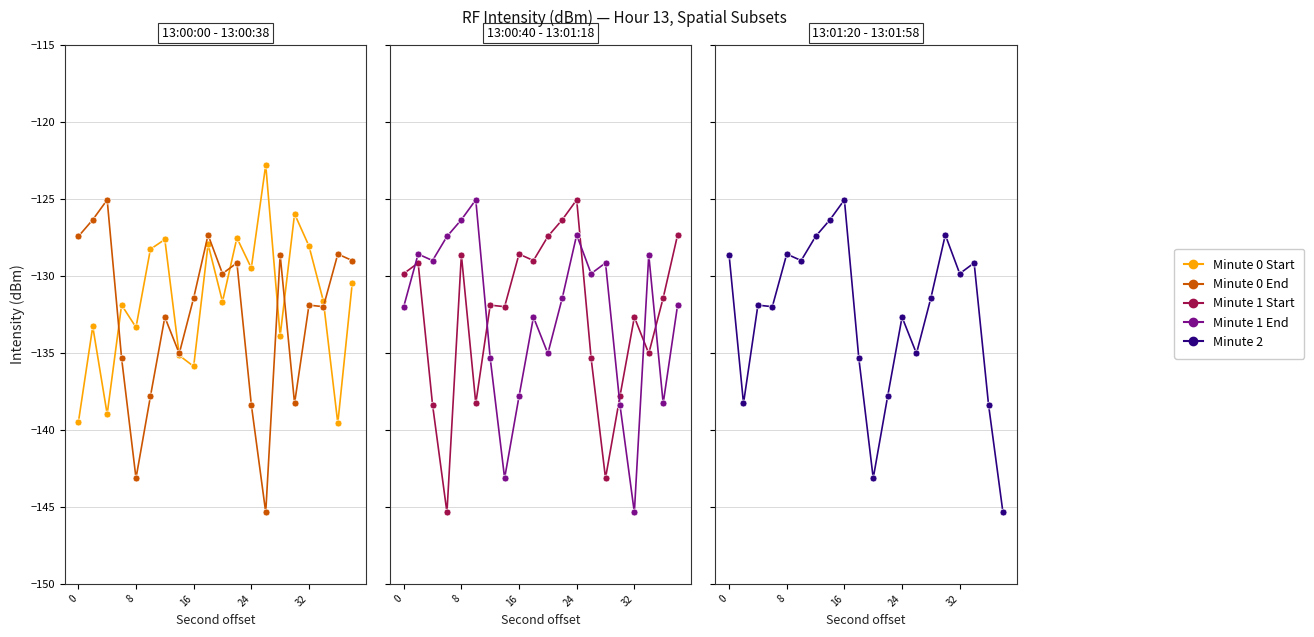

What is the maximum value shown in the chart?

-122.8